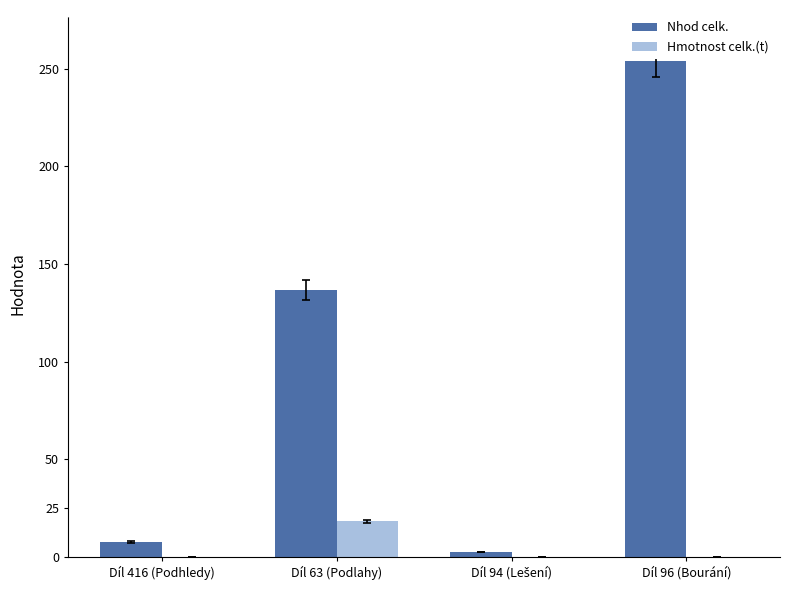

What is the sum of the Nhod celk. values at Díl 96 (Bourání) and Díl 63 (Podlahy)?

390.3